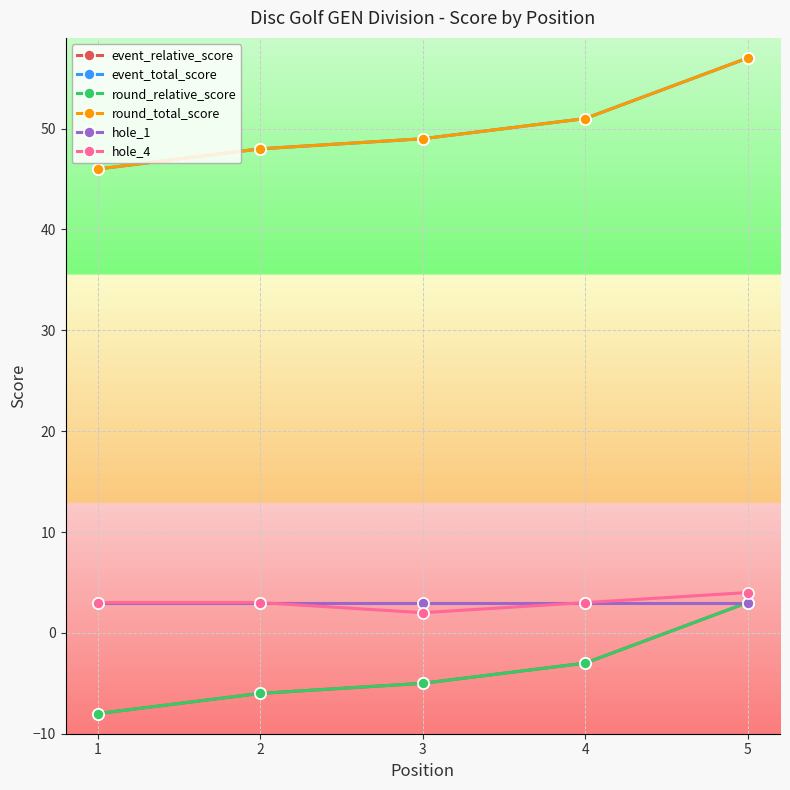

True or false: event_relative_score has a value of -6 at 2.

True